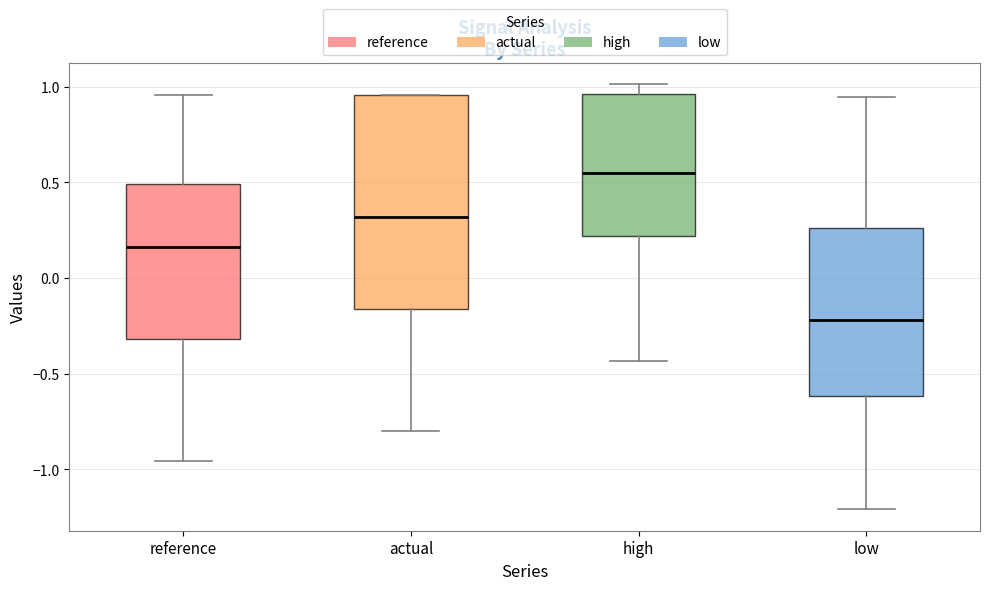

Comparing the boxes themselves (not the whiskers), which one is the tallest?

actual